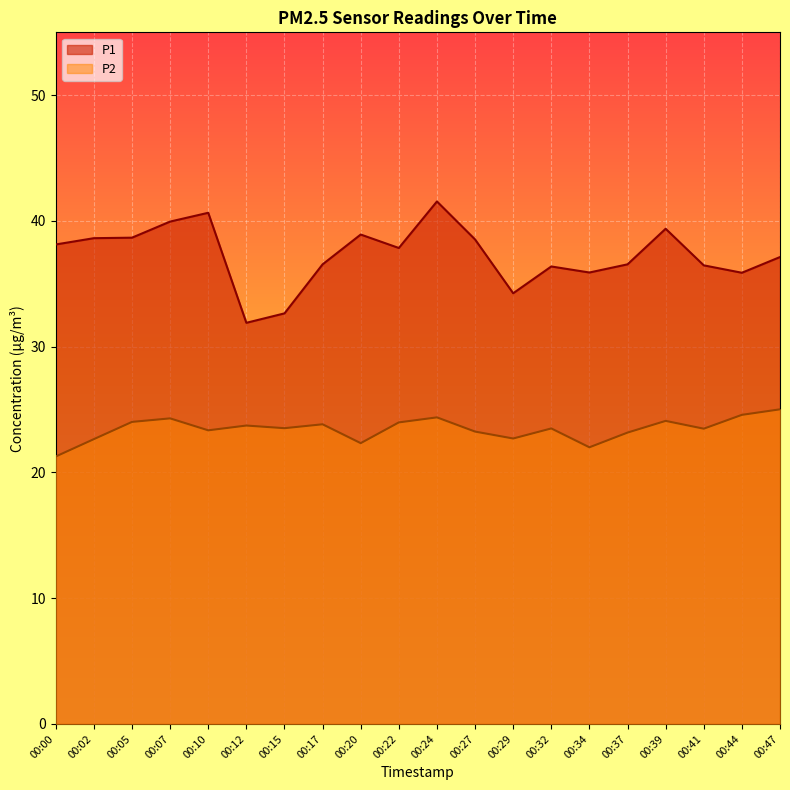

At which category is the sum across all series the highest?

00:24